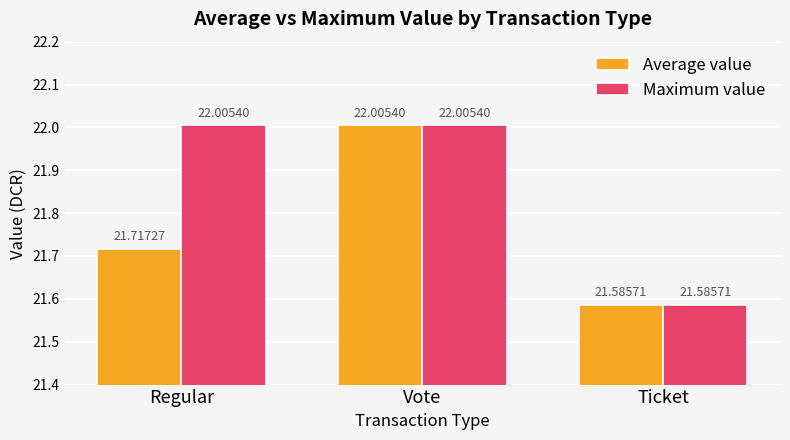

Which category has the lowest value in the Average value series?

Ticket